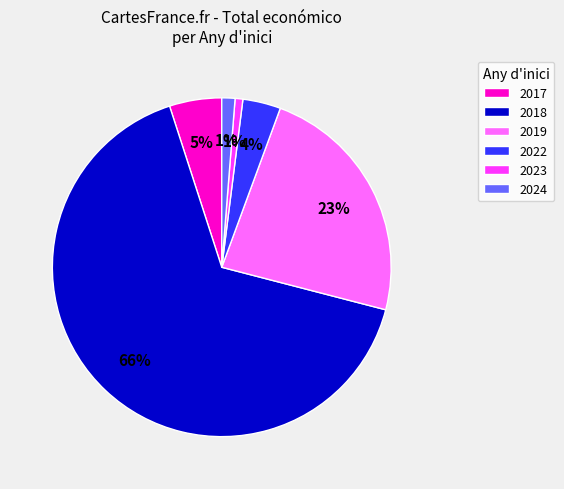

Which category has the smallest portion of the pie?

2023